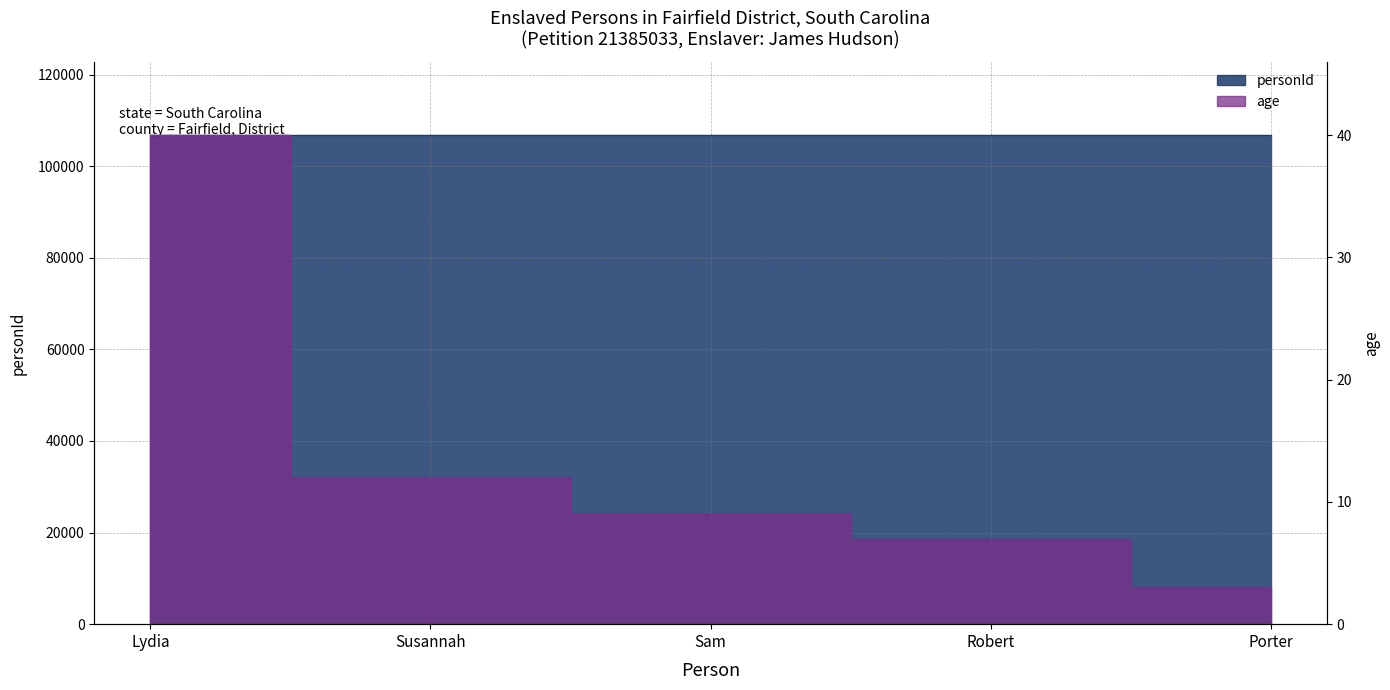

What is the average value of the age series?

14